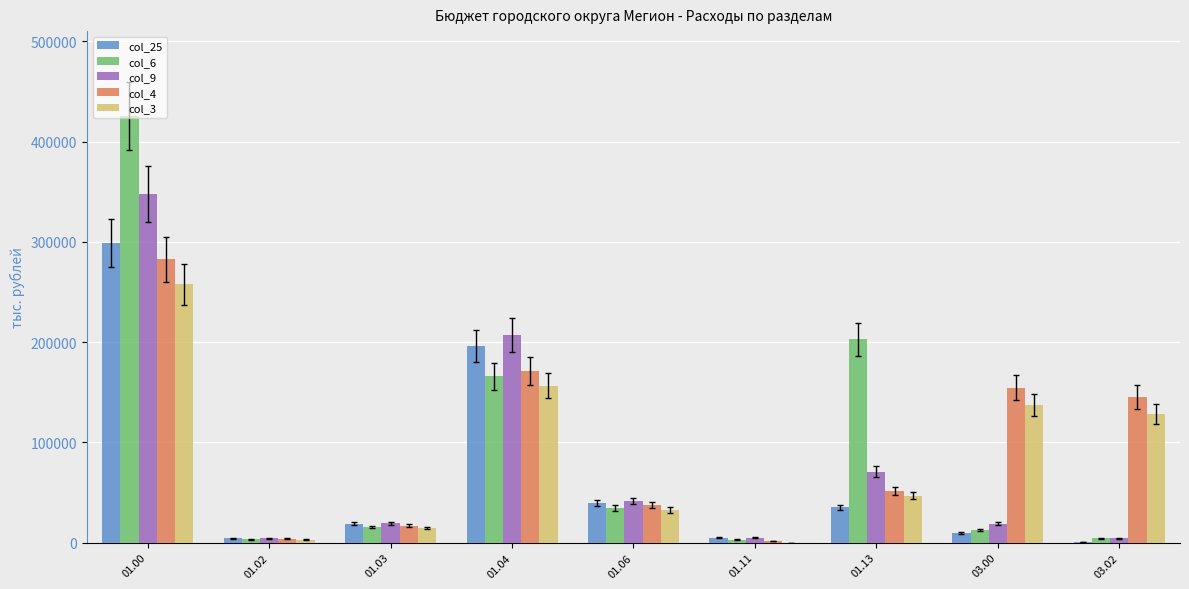

What is the sum of all col_3 values?

775967.5